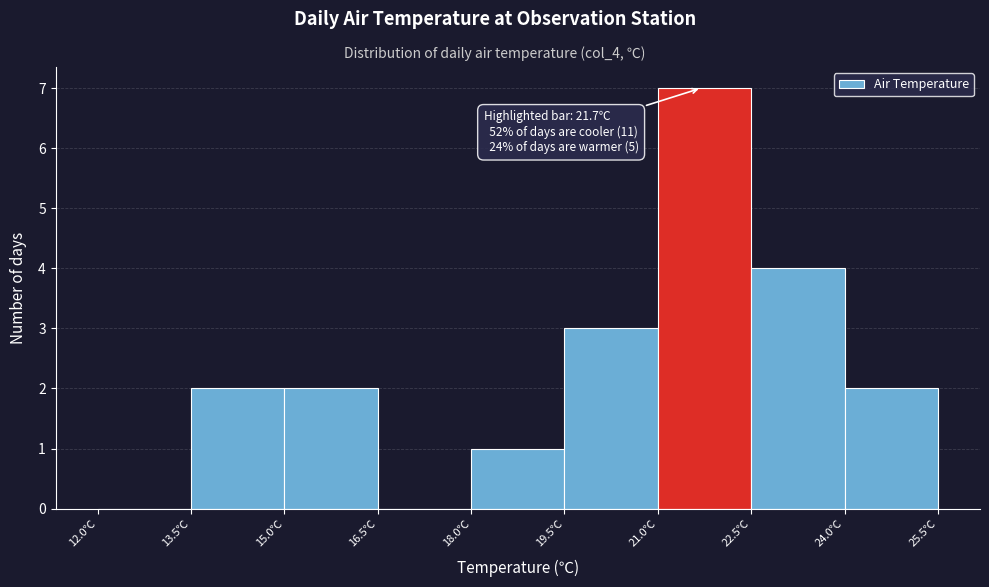

Which range on the x-axis has the tallest bar?

21.0 to 22.5